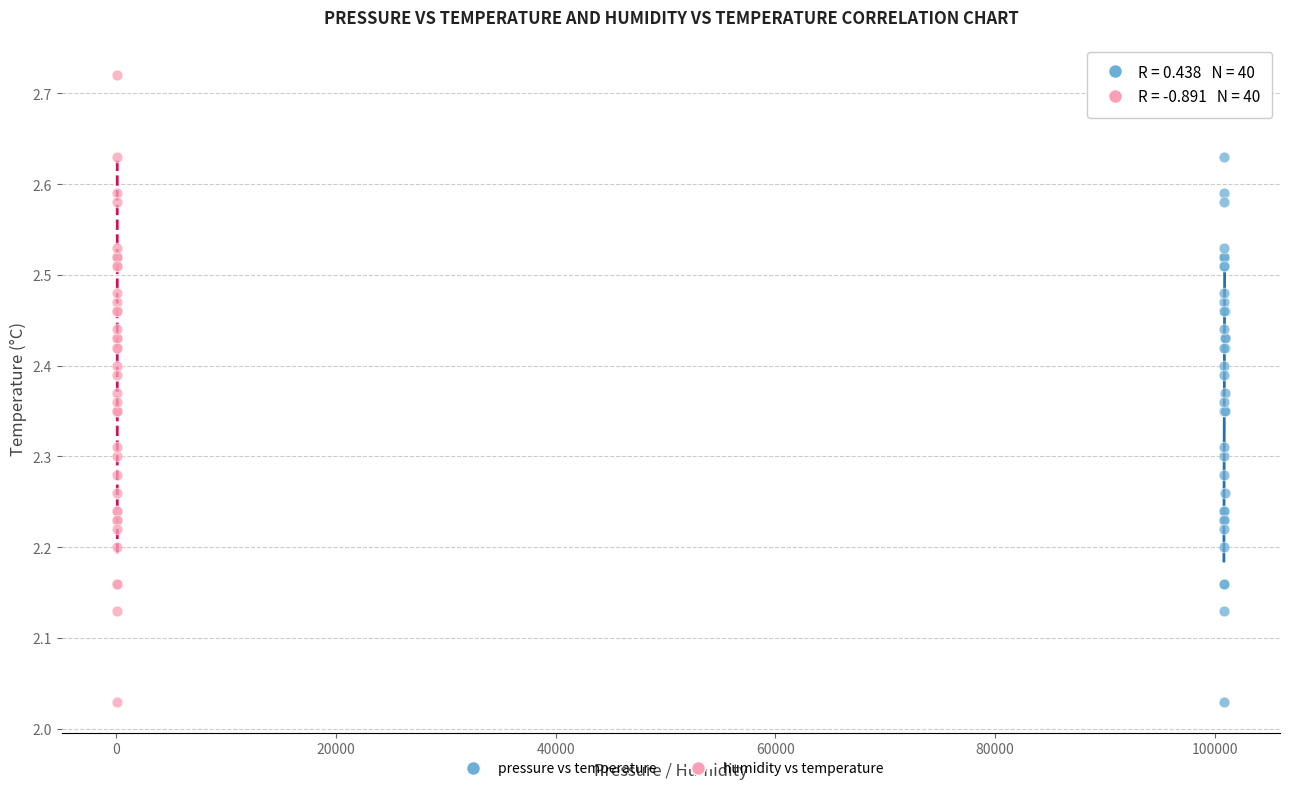

What are all the series names shown in the legend?

pressure vs temperature, humidity vs temperature